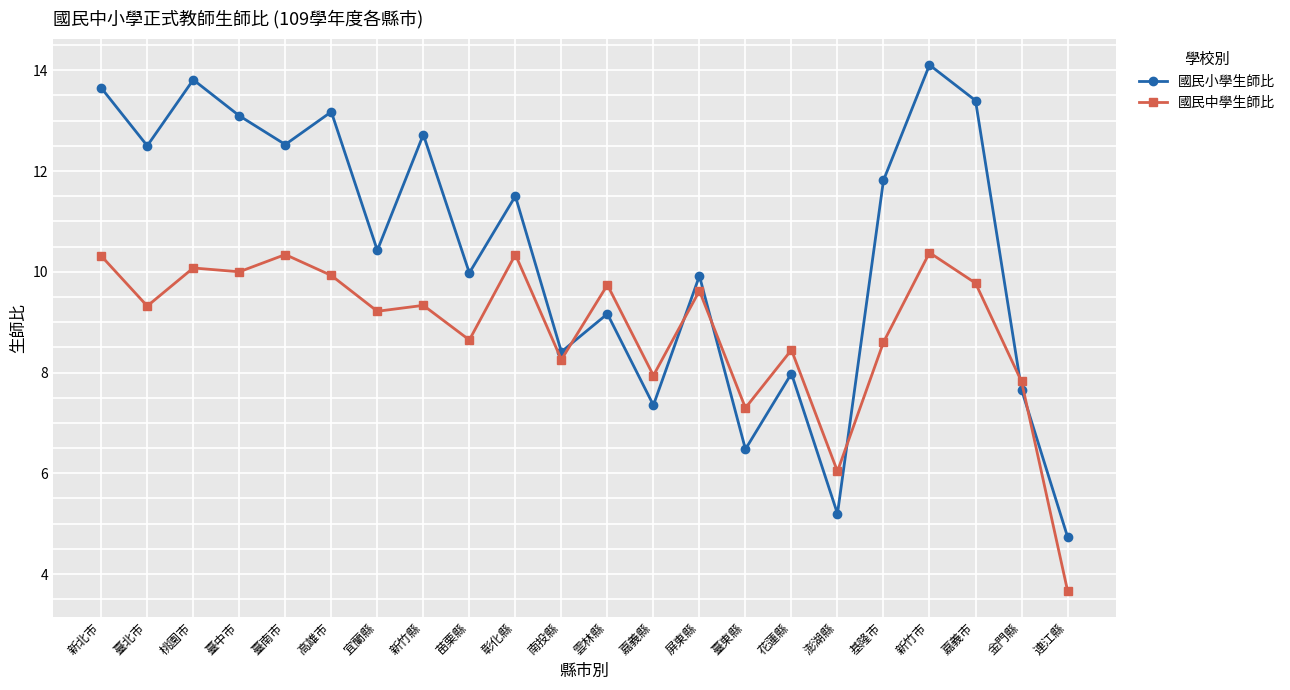

Rank the series by their maximum value, from highest to lowest.

國民小學生師比, 國民中學生師比